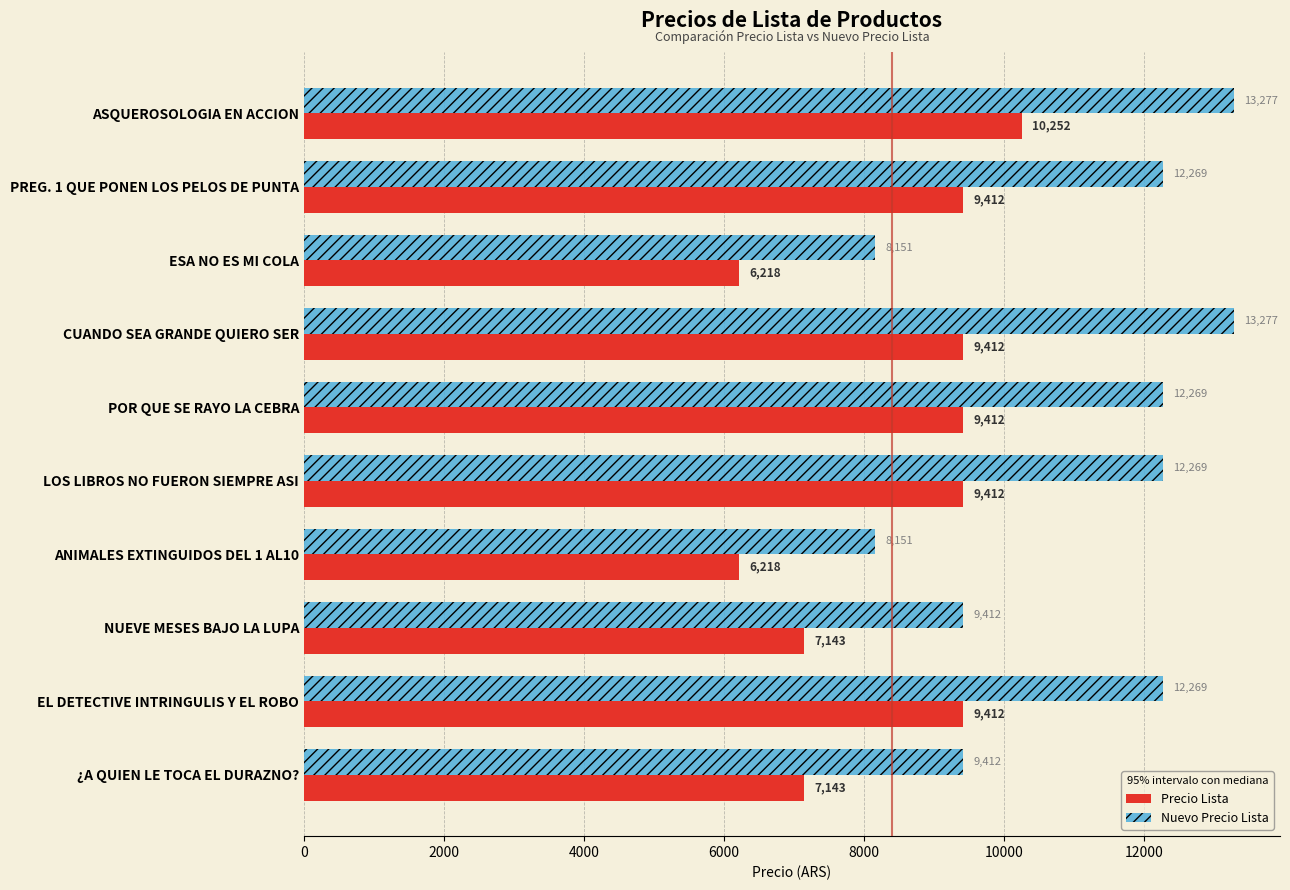

What is the difference between the Precio Lista values at EL DETECTIVE INTRINGULIS Y EL ROBO and ¿A QUIEN LE TOCA EL DURAZNO??

2269.0